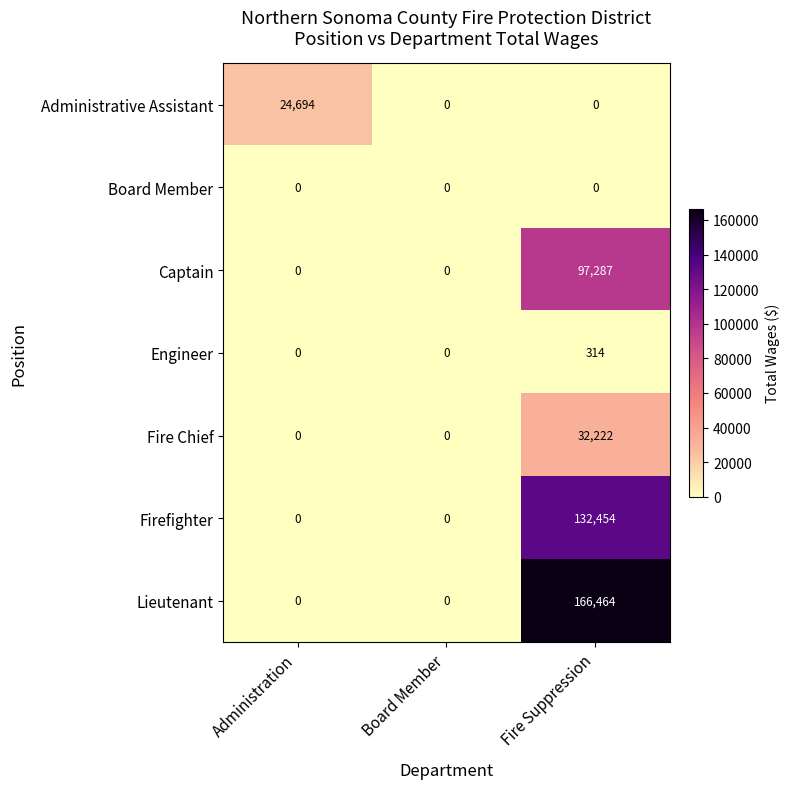

How many values in the Engineer series exceed 0?

1